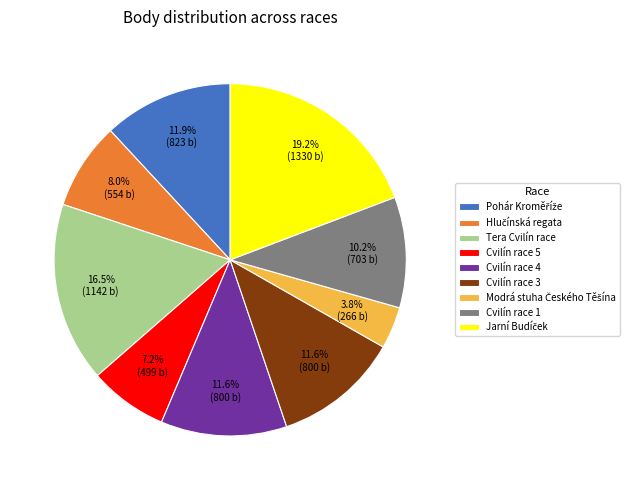

Is Cvilín race 4 the majority of the pie?

No